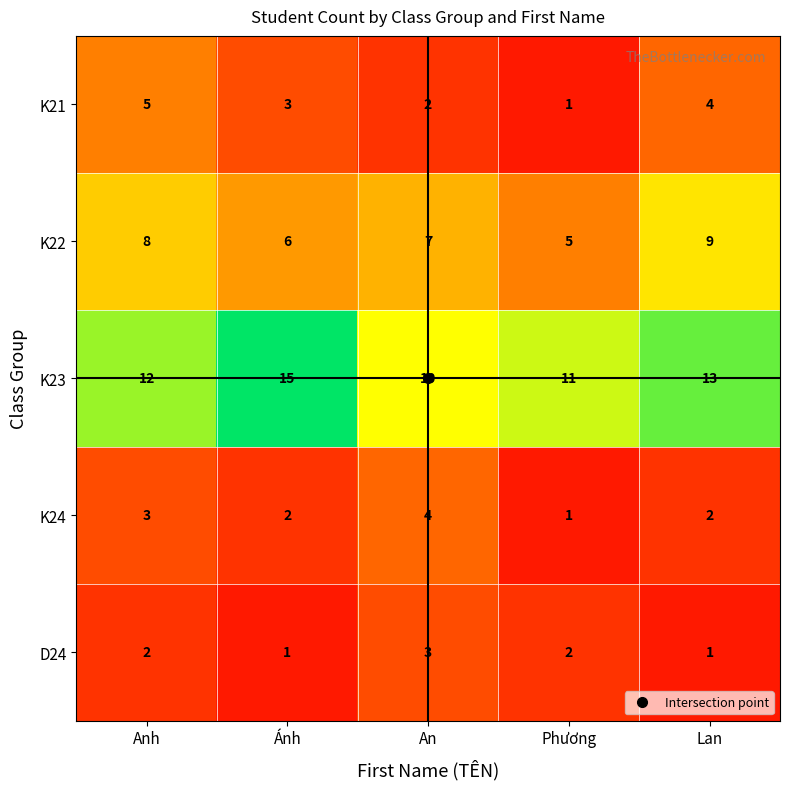

What is the spread (max minus min) of values at Phương?

10